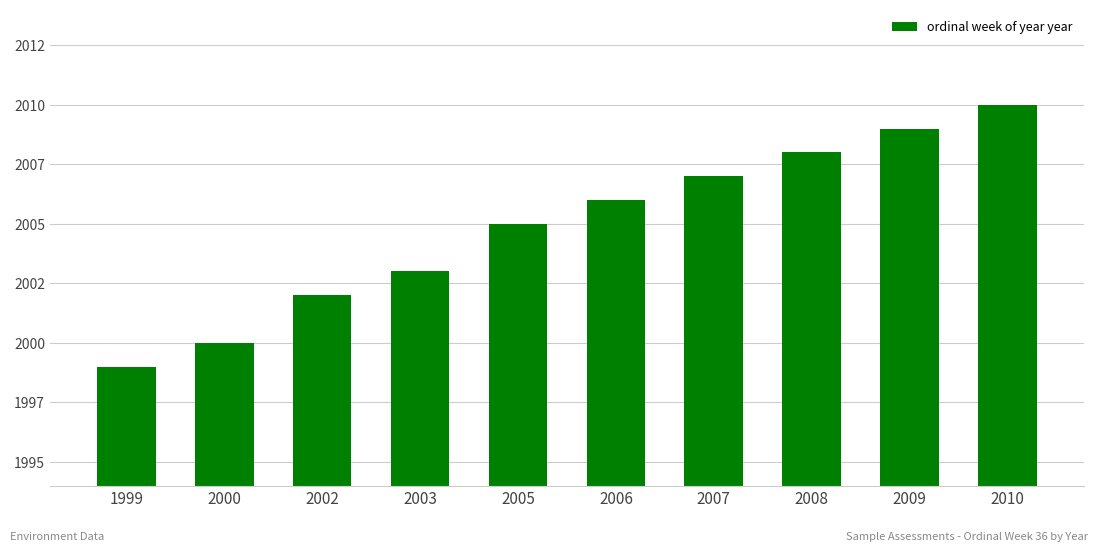

Reading right to left, extract all data points from this chart.

2010	2009	2008	2007	2006	2005	2003	2002	2000	1999